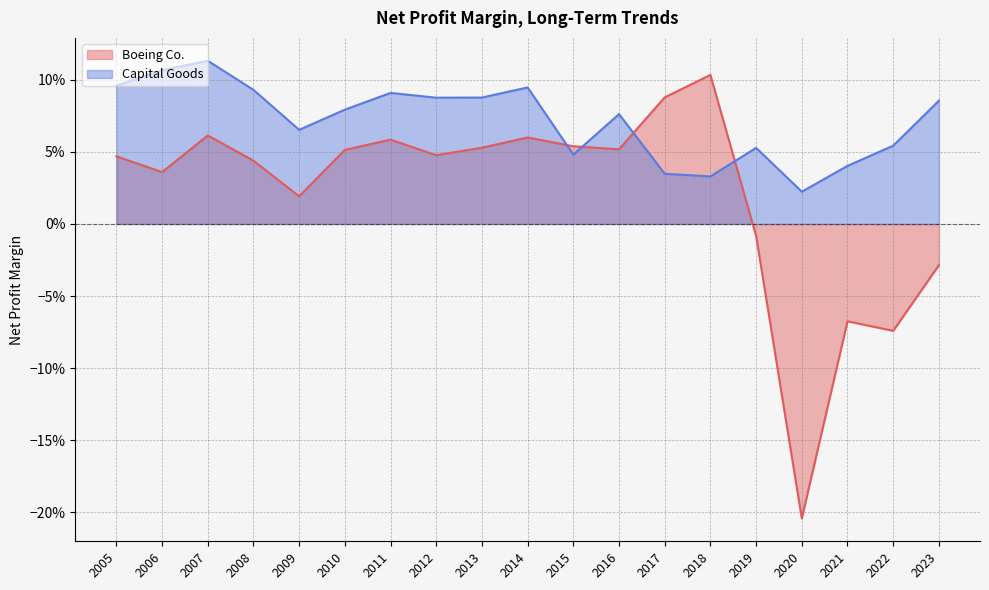

At which label does Capital Goods reach its peak?

2007